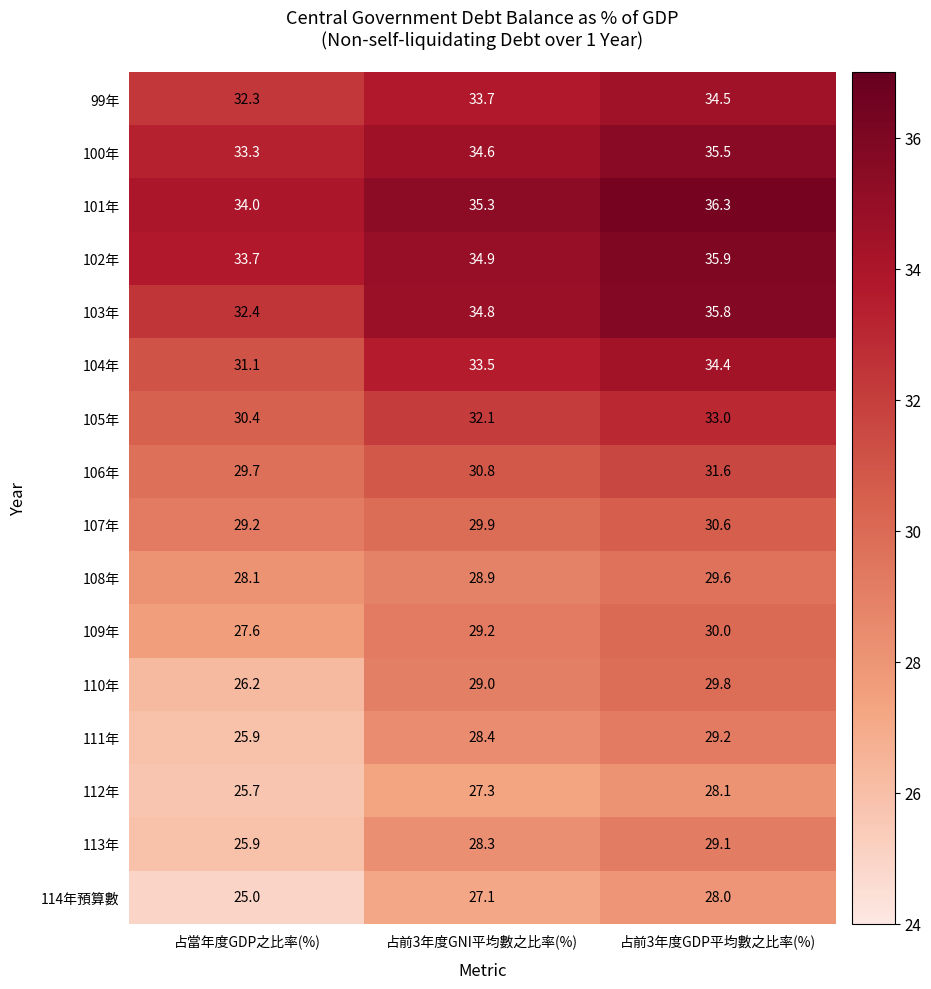

What is the sum of all 106年 values?

92.1